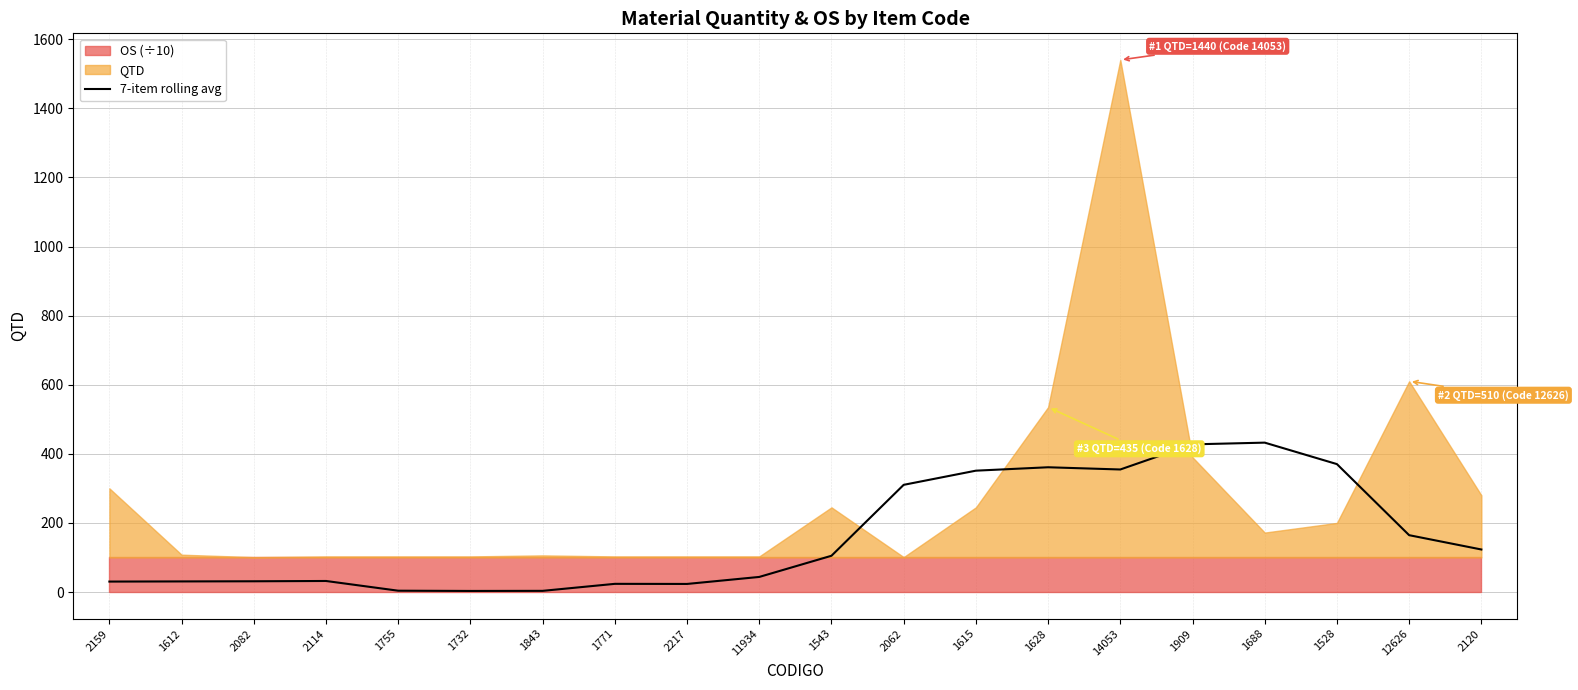

The 7-item rolling avg series shows 282.6 at 1688. True or false?

False